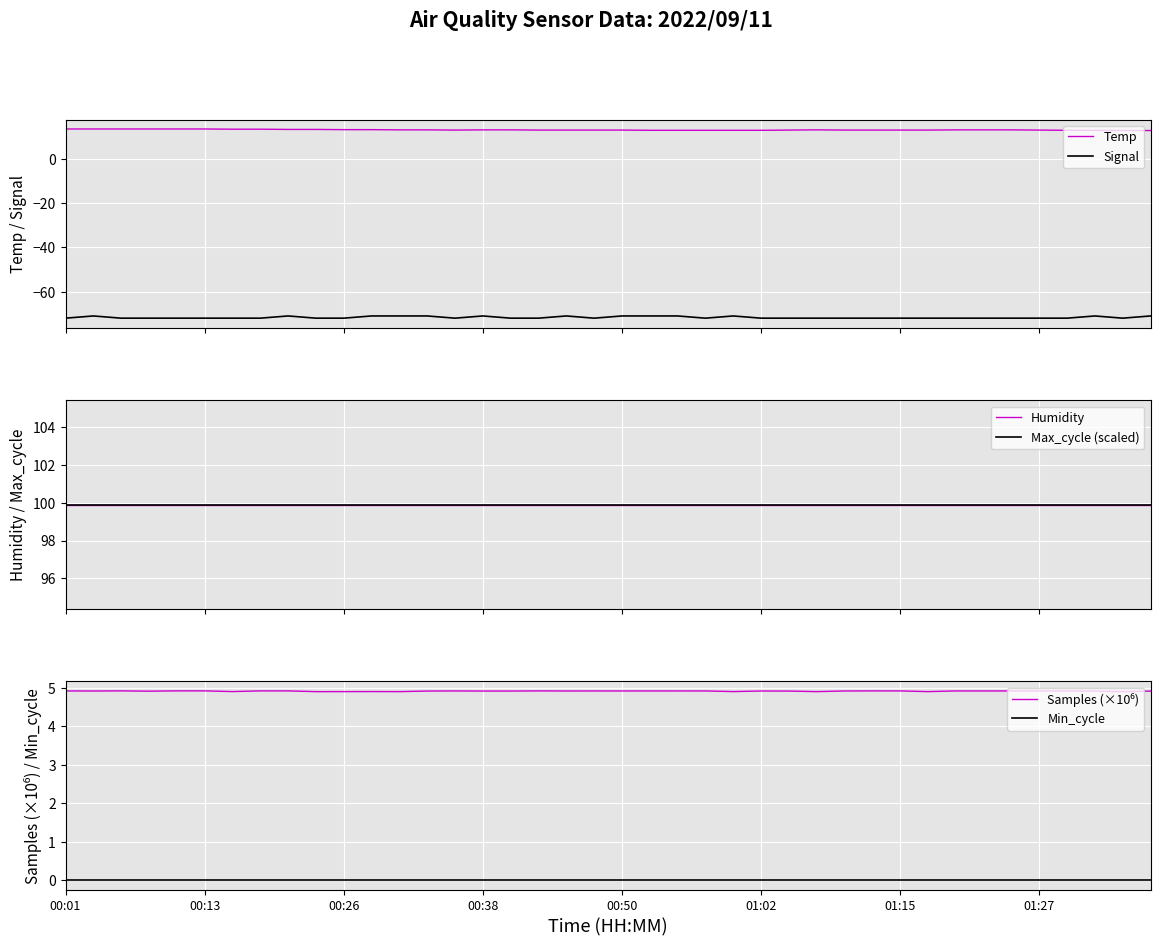

What is the maximum value for Max_cycle (scaled)?

99.9